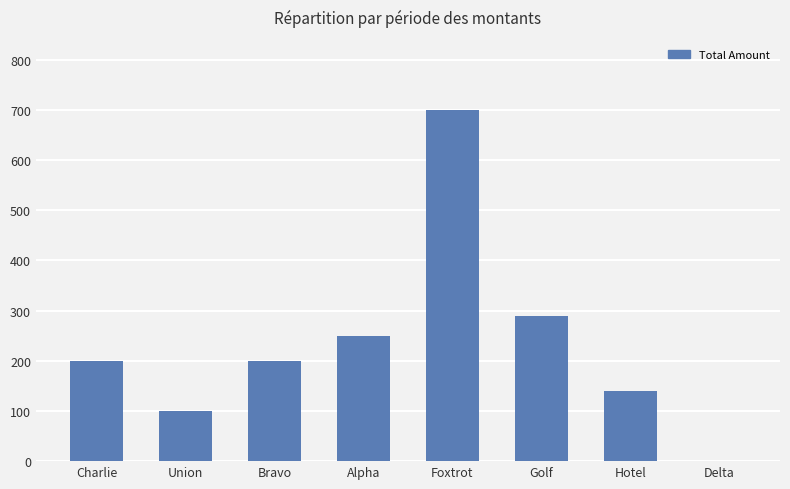

Count the number of data series in this chart.

1